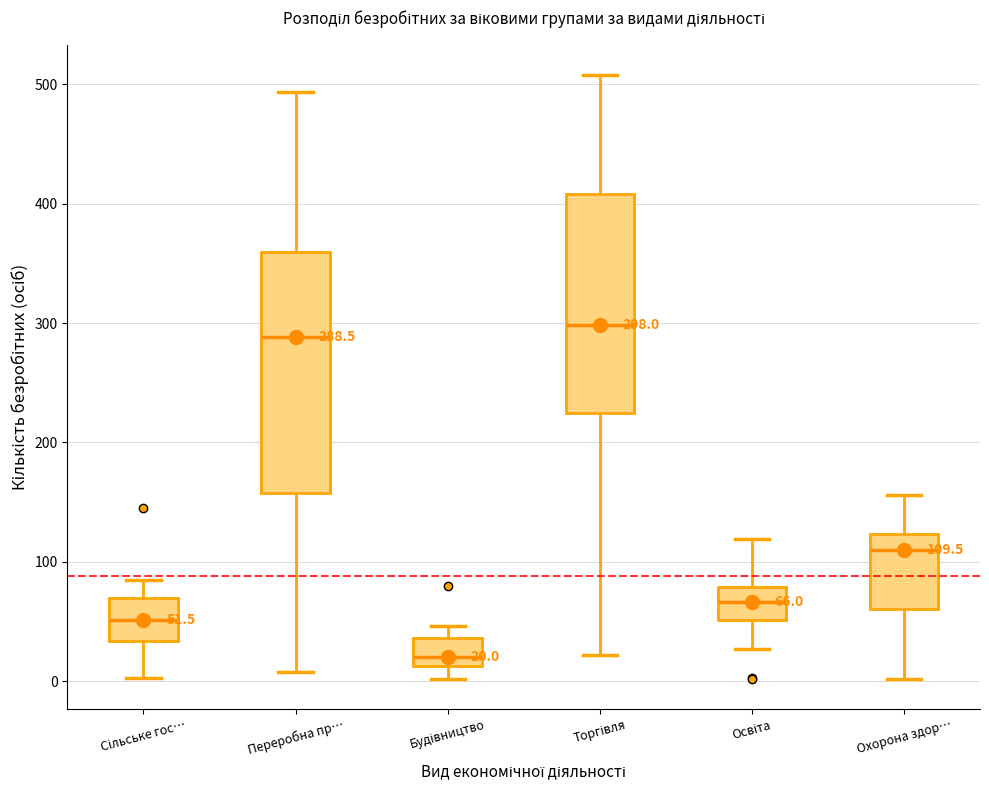

Comparing the boxes themselves (not the whiskers), which one is the tallest?

Переробна пр…